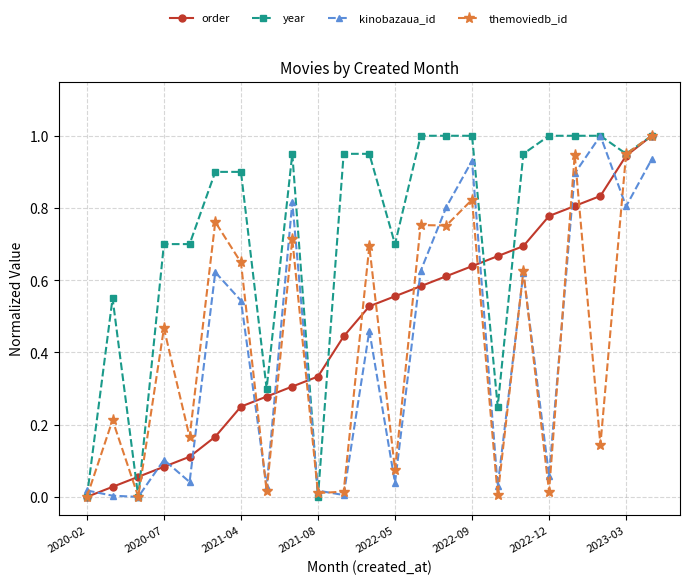

Which series has the largest total across all categories?

year